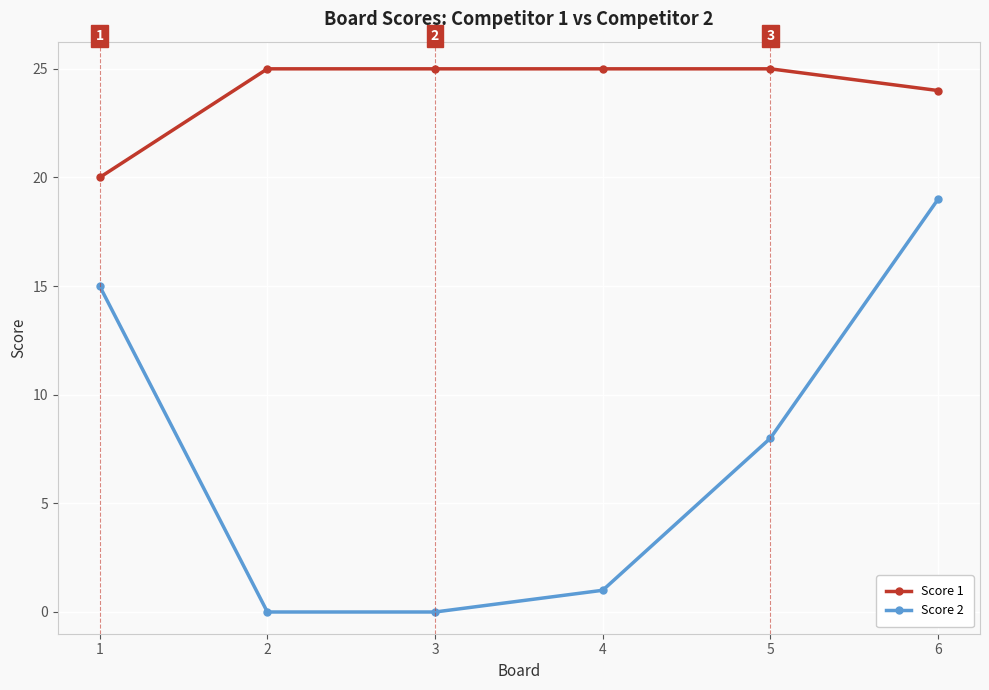

What is the value of the Score 1 point at the 4th from the left?

25